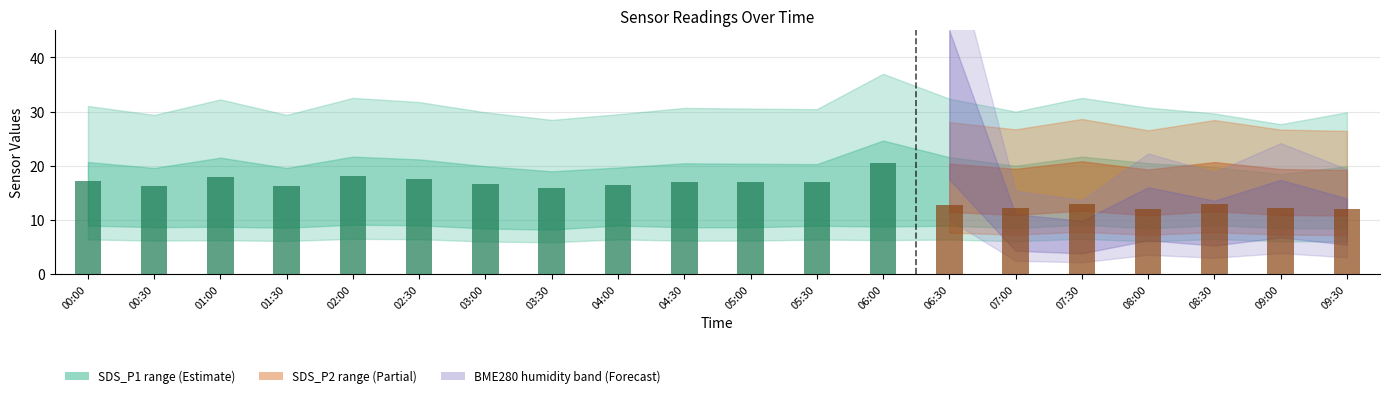

Which has a higher value, 08:30 or 03:30?

08:30